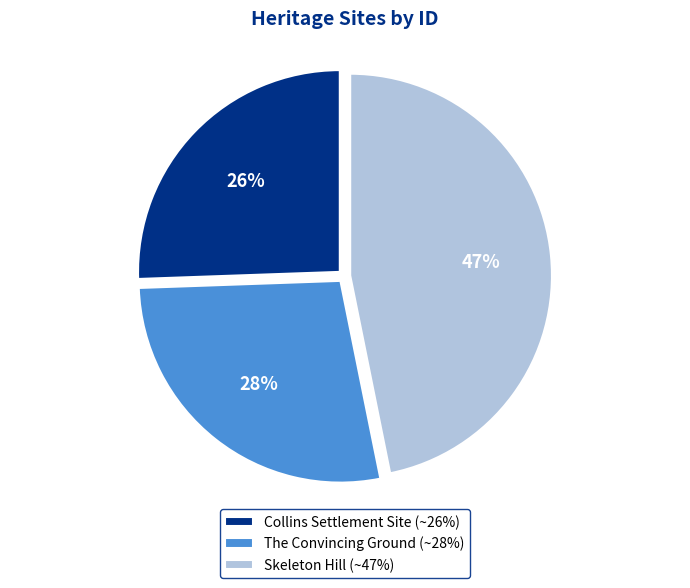

To the nearest percent, what is the average slice percentage?

33%